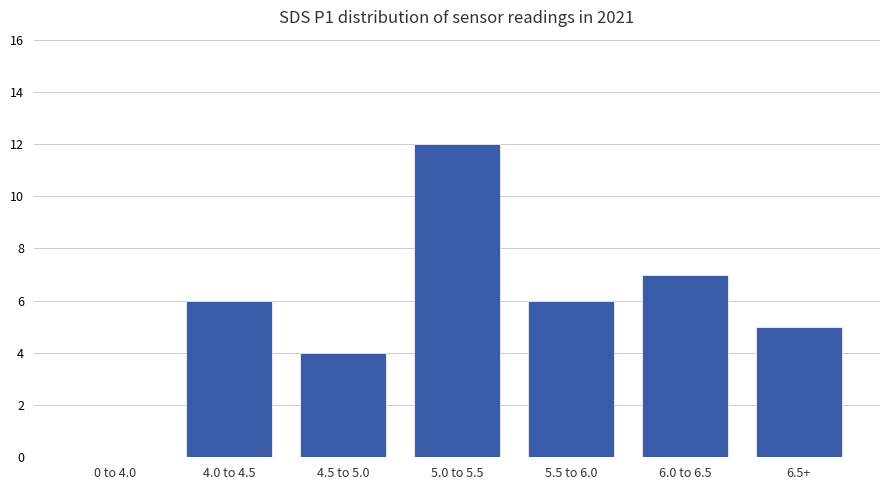

Which category has the highest value across all series?

5.0 to 5.5